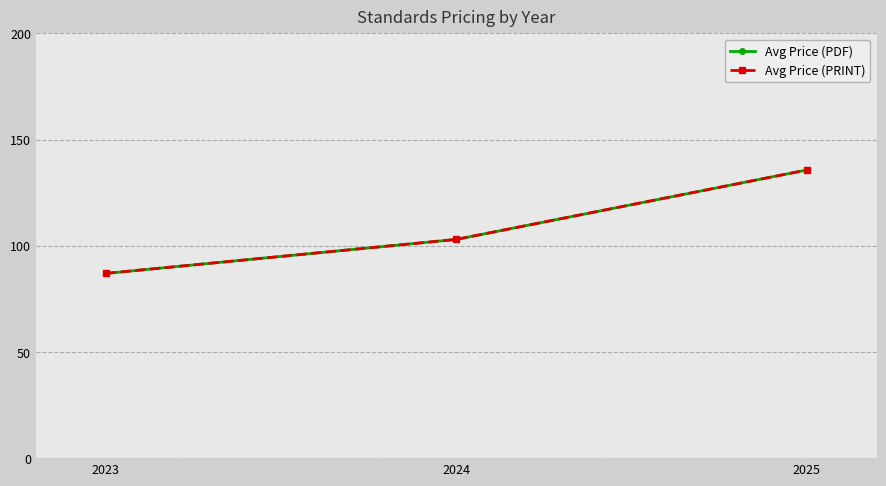

Does the chart display data point markers on the line(s)?

Yes